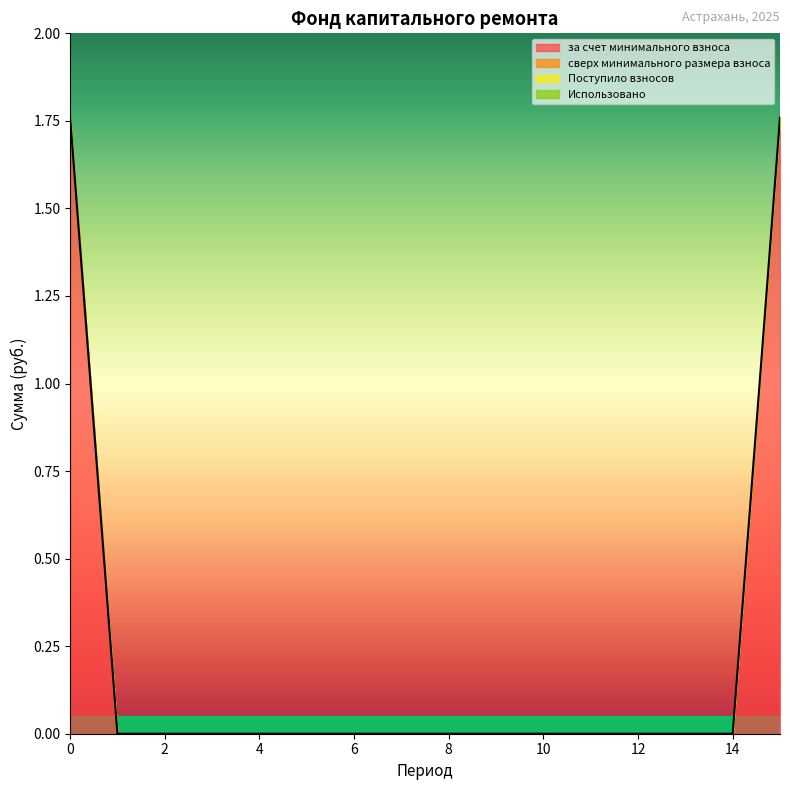

The value of за счет минимального взноса at 1 is -1.1. True or false?

False